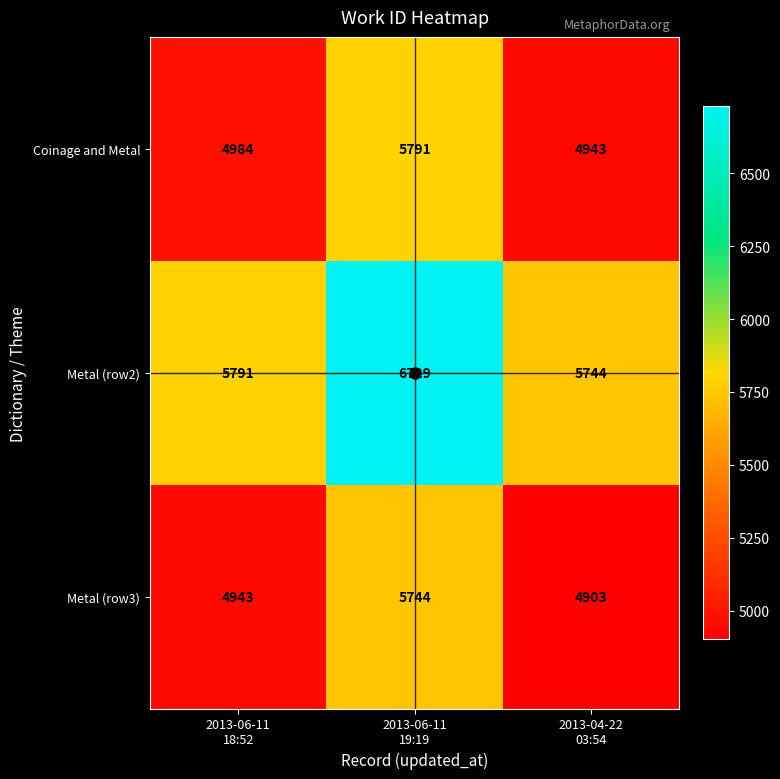

What is the spread (max minus min) of values at 2013-04-22
03:54?

841